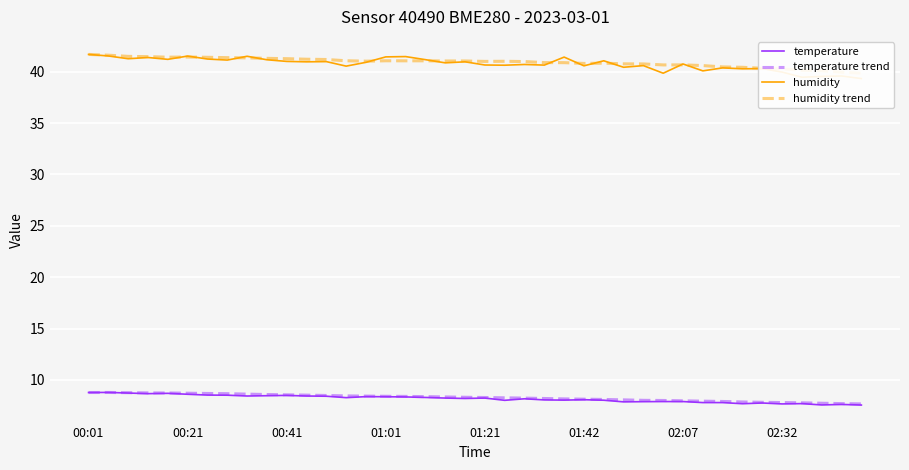

Where does the temperature trend series first go above 8?

00:01